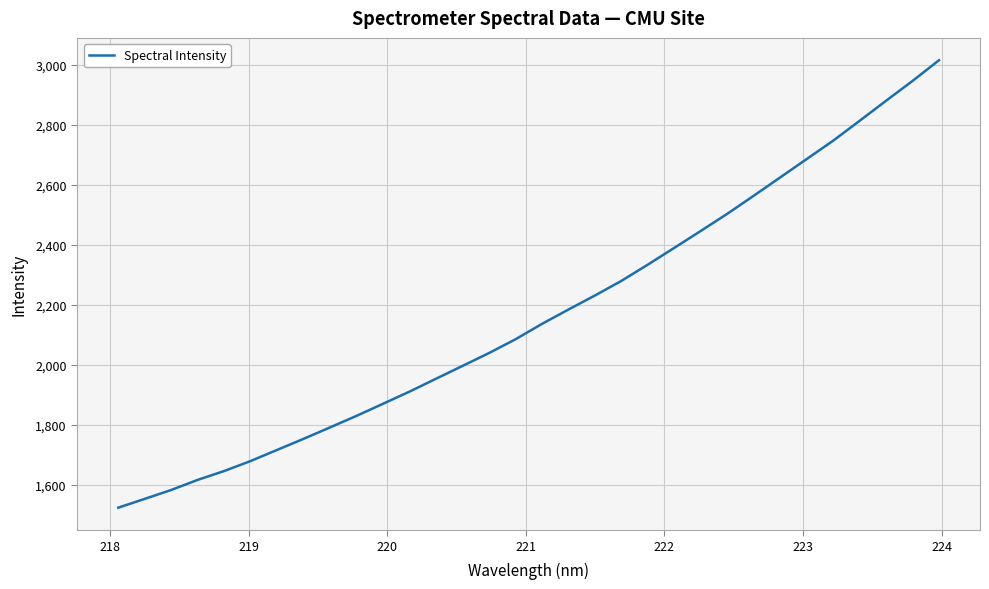

What is the maximum value shown in the chart?

3015.8